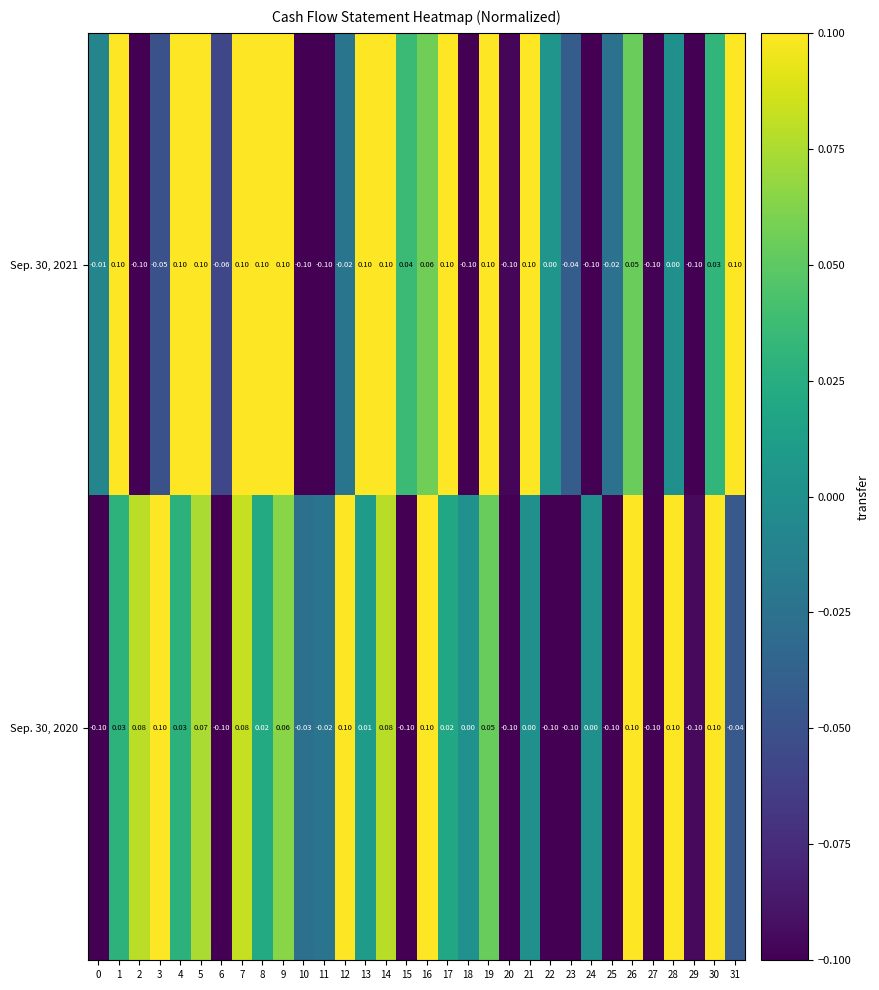

How many values in the Sep. 30, 2021 series are below 0?

14